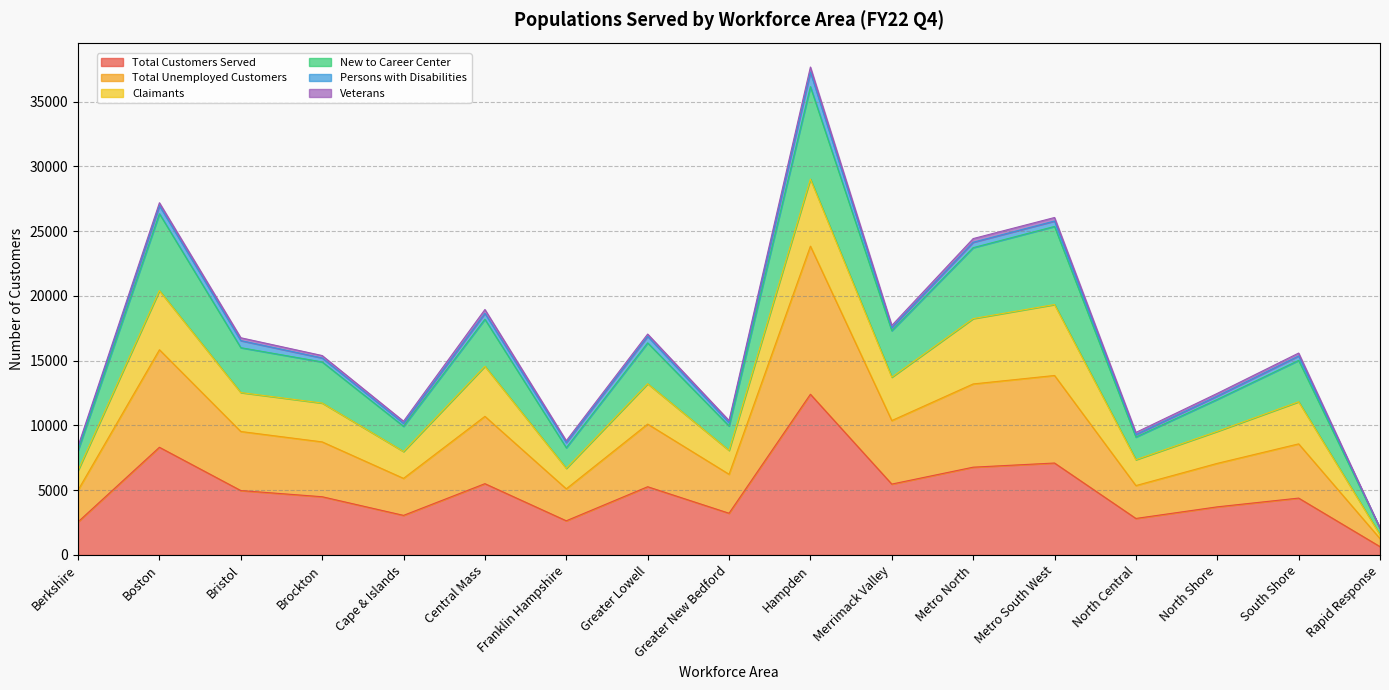

Where does the Total Unemployed Customers series first go above 8732?

Boston